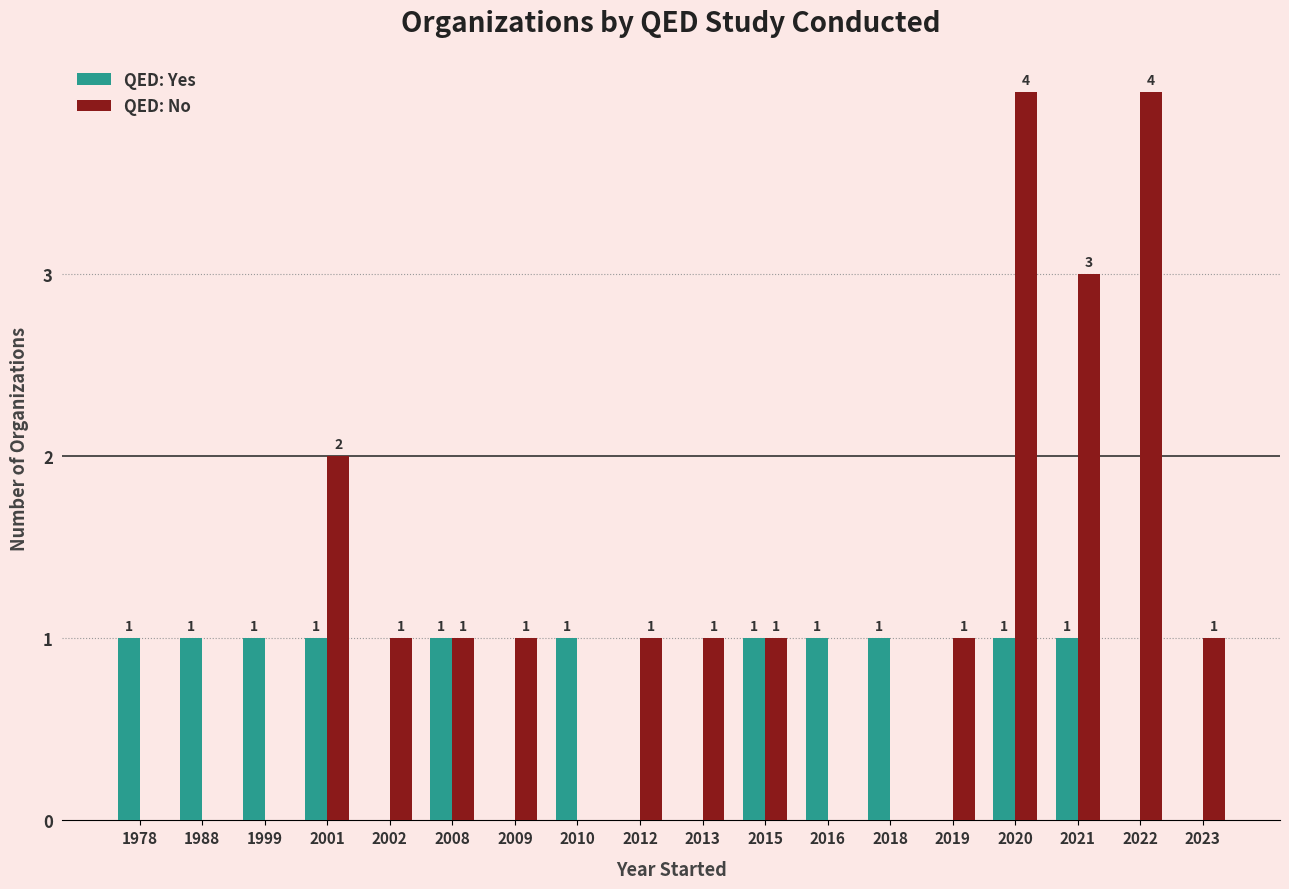

The value of QED: Yes at 2012 is 0. True or false?

True